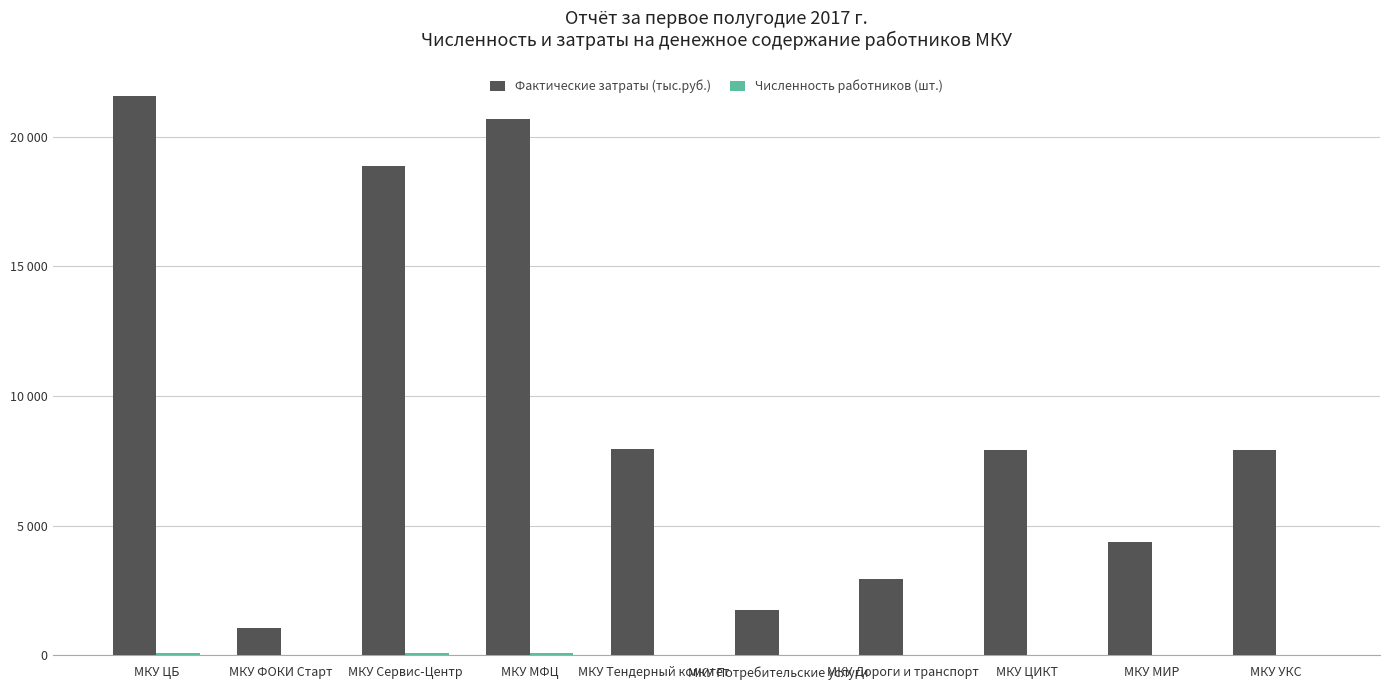

Which series has the widest spread of values?

Фактические затраты (тыс.руб.)